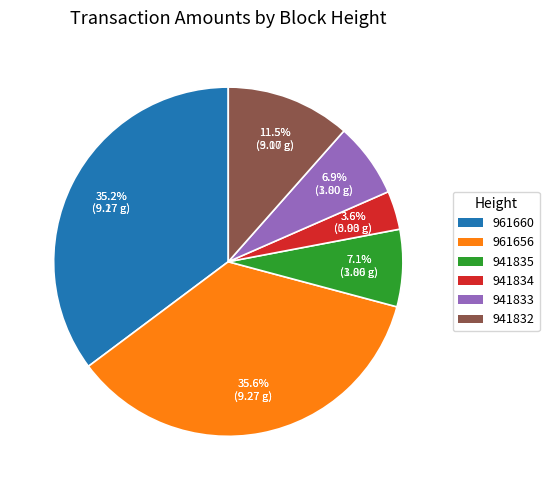

Count the number of slices in the pie.

6